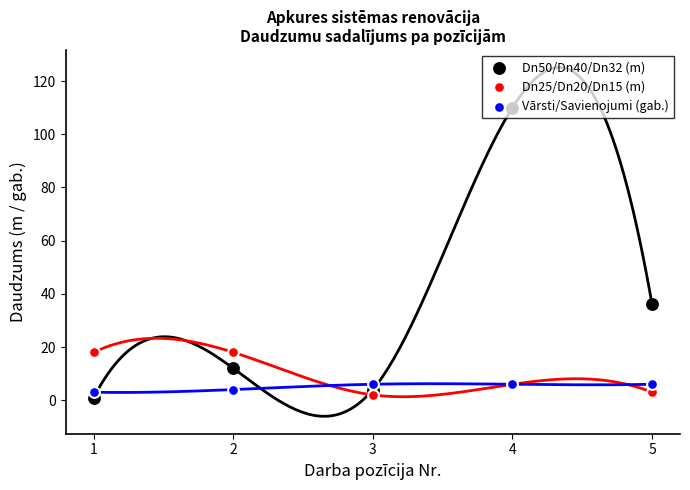

Which series has the largest Y range (max minus min)?

Dn50/Dn40/Dn32 (m)